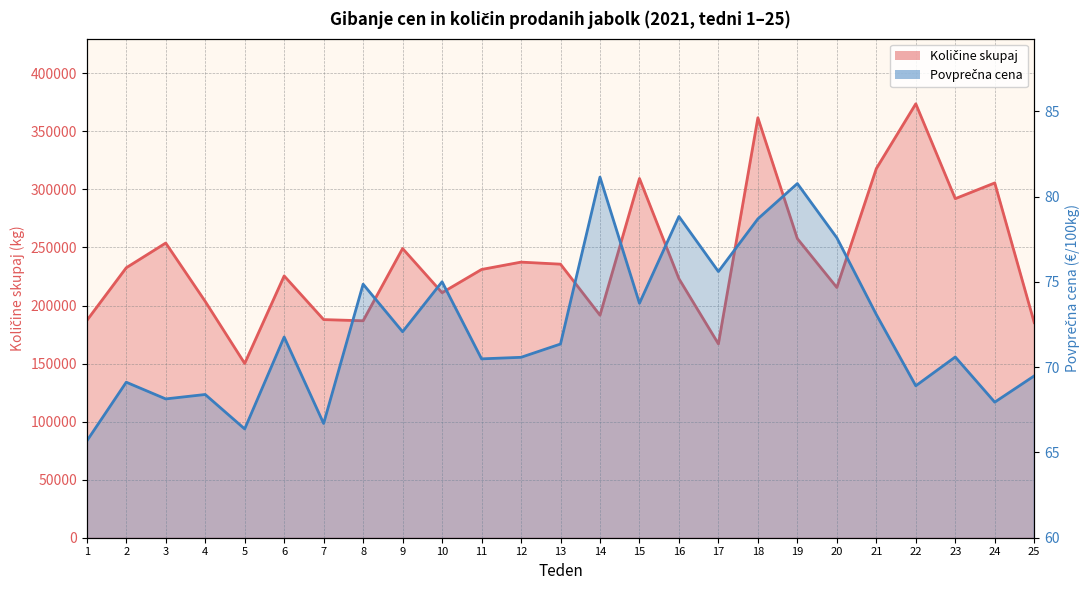

True or false: Povprečna cena and Količine skupaj cross at least once.

False